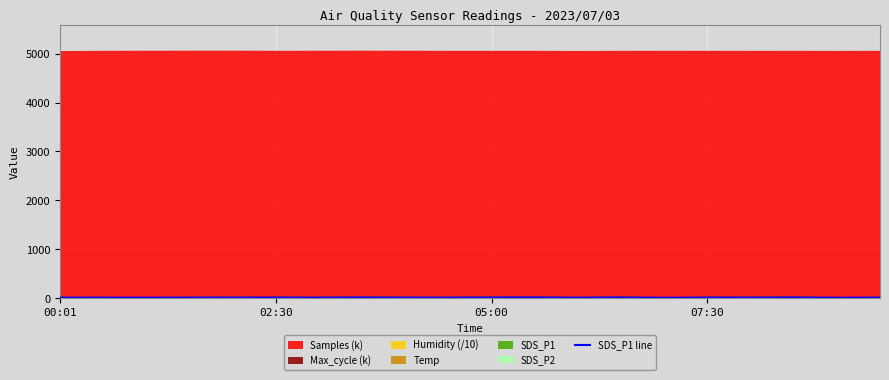

Is it true that the value at 17 is 27.7?

False